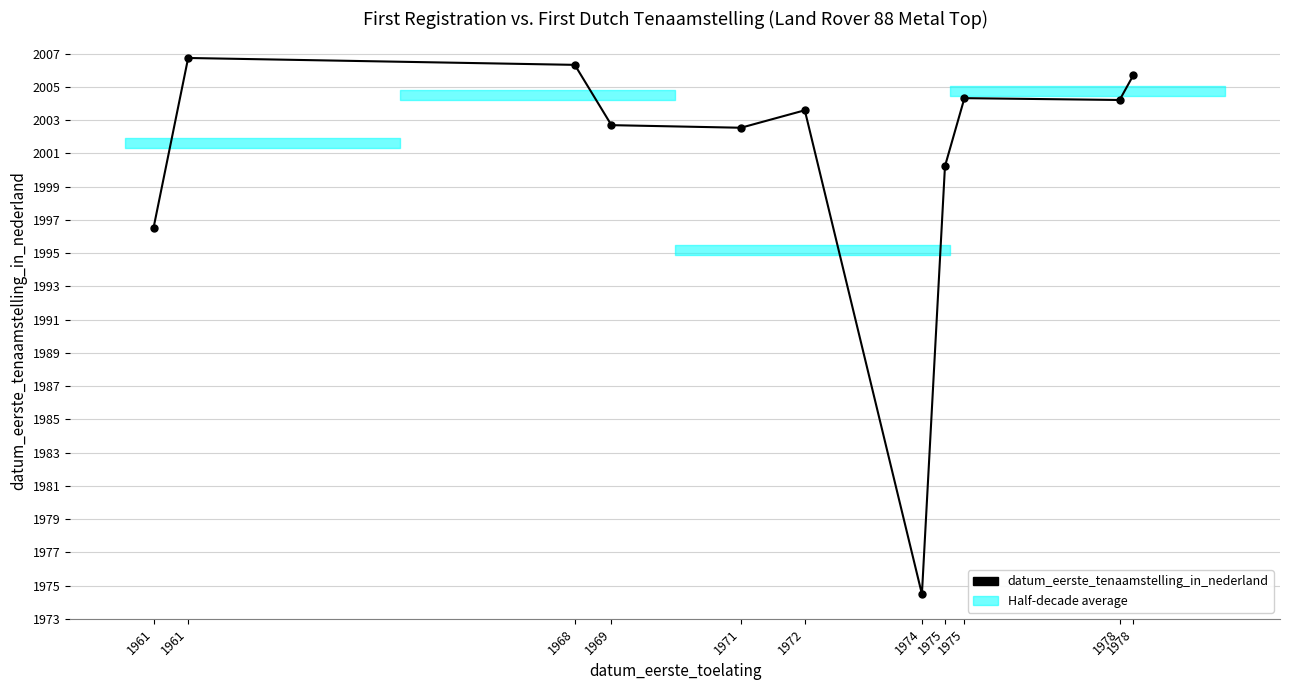

What is the difference between the values at 1975 and 1969?

2.5